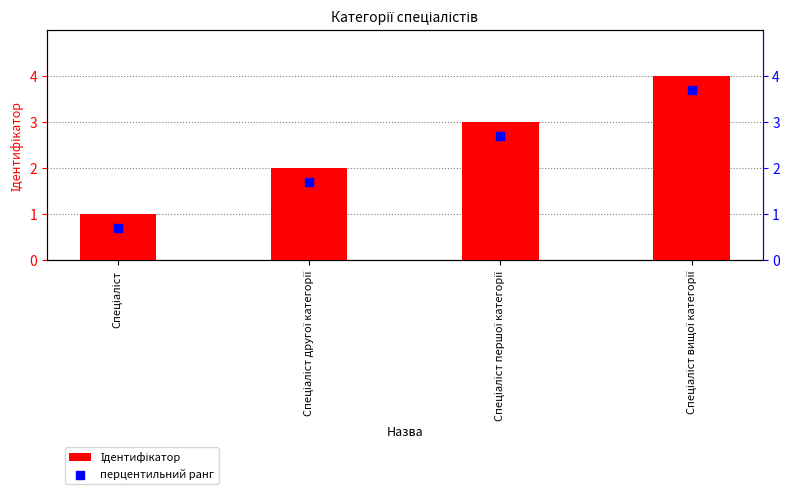

Which series has the largest total across all categories?

Ідентифікатор